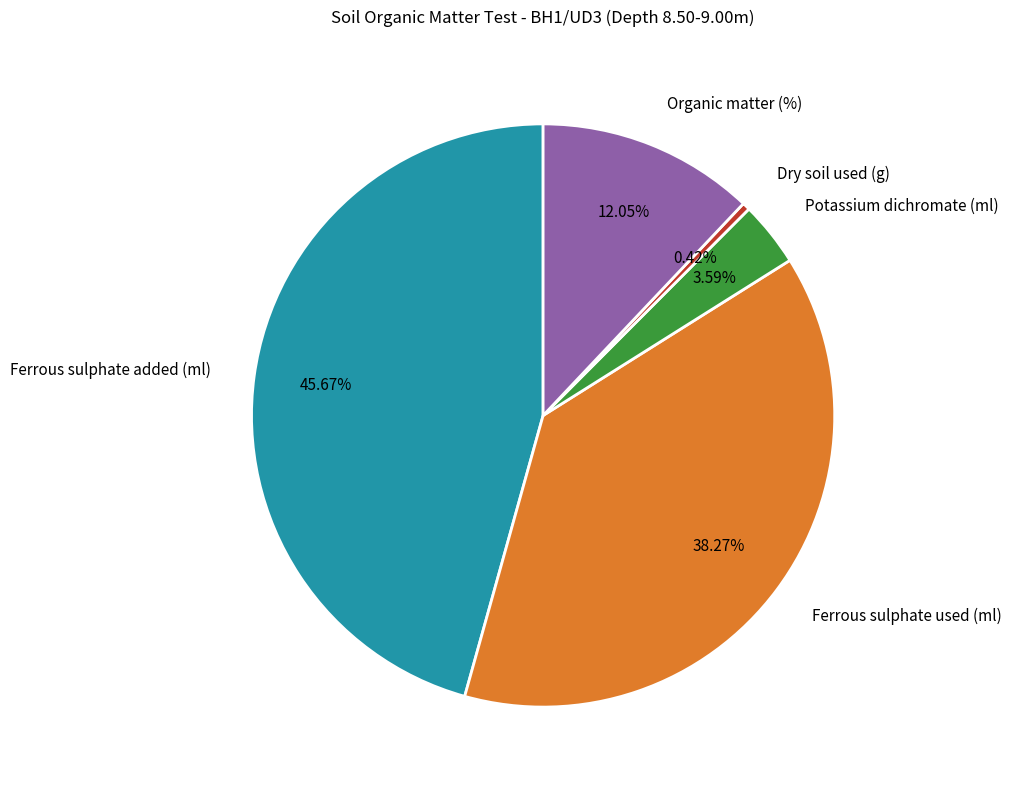

How many slices are in this pie chart?

5